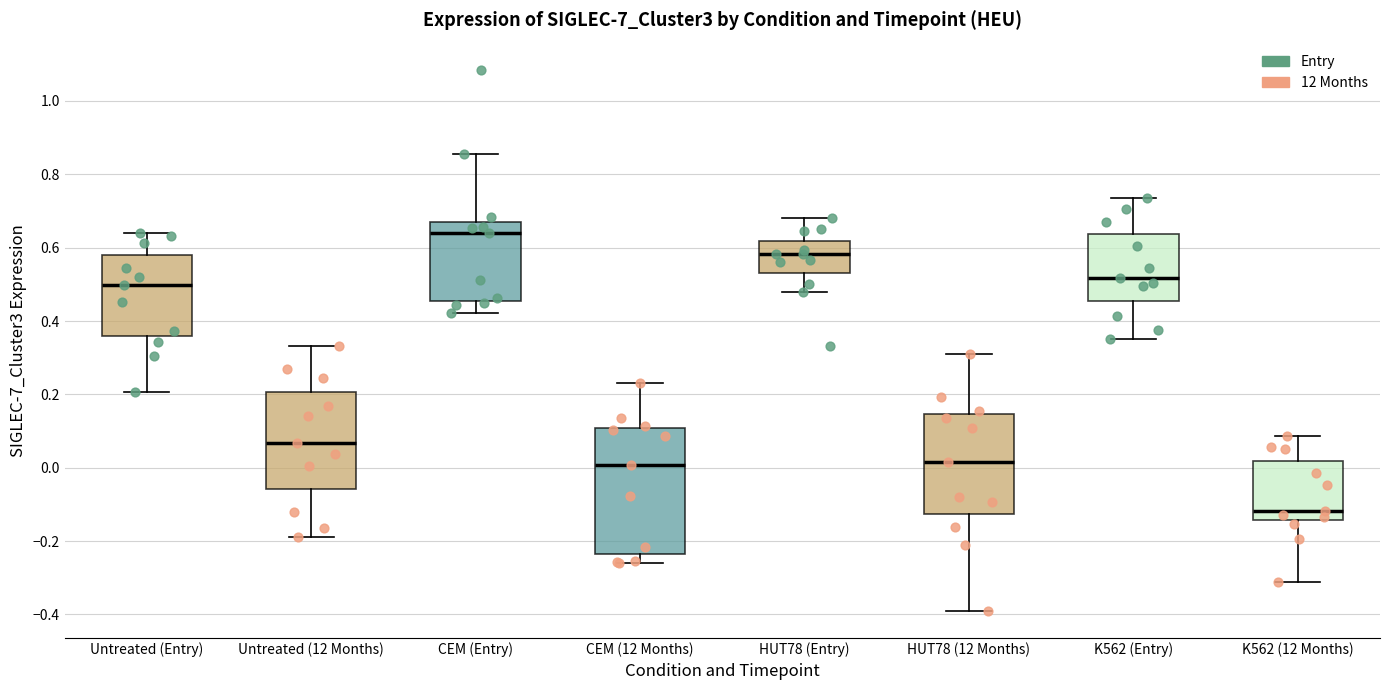

Which box's median line is the highest?

CEM (Entry)